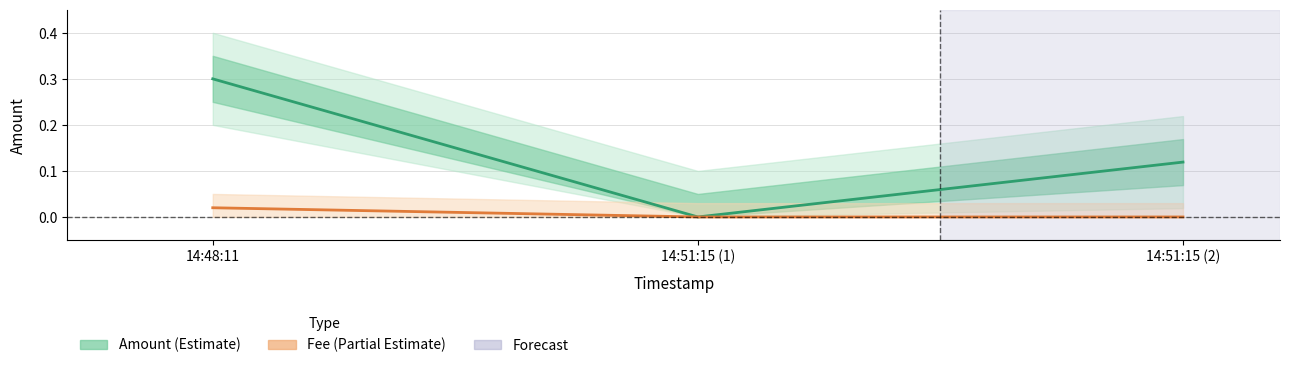

At which category is the sum across all series the highest?

14:48:11